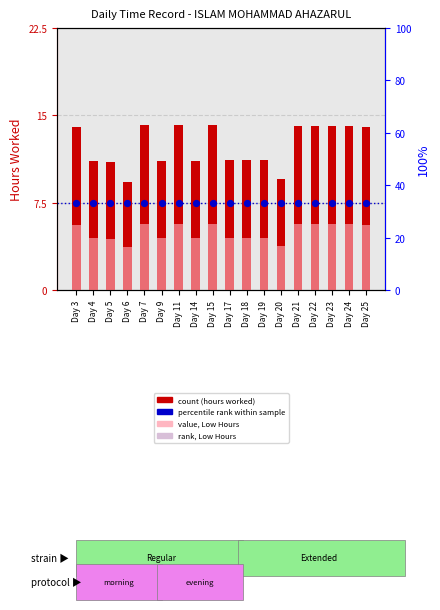

At which category is the sum across all series the highest?

Day 11